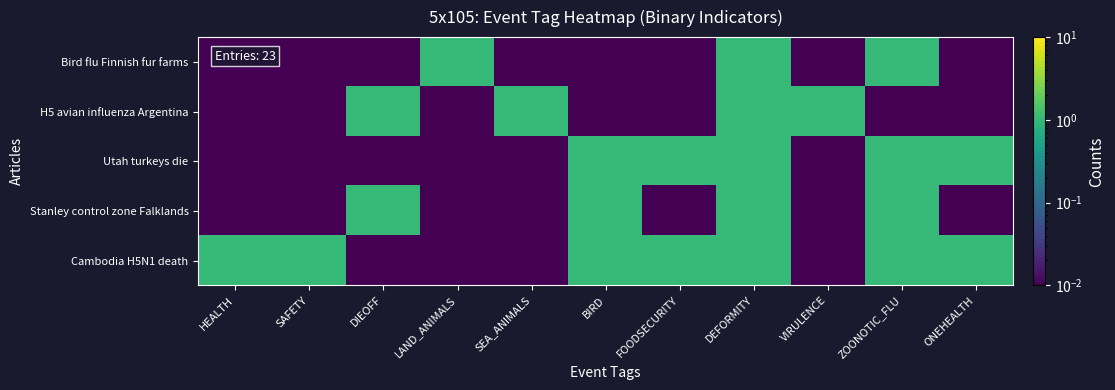

At how many categories does at least one series exceed 0?

11